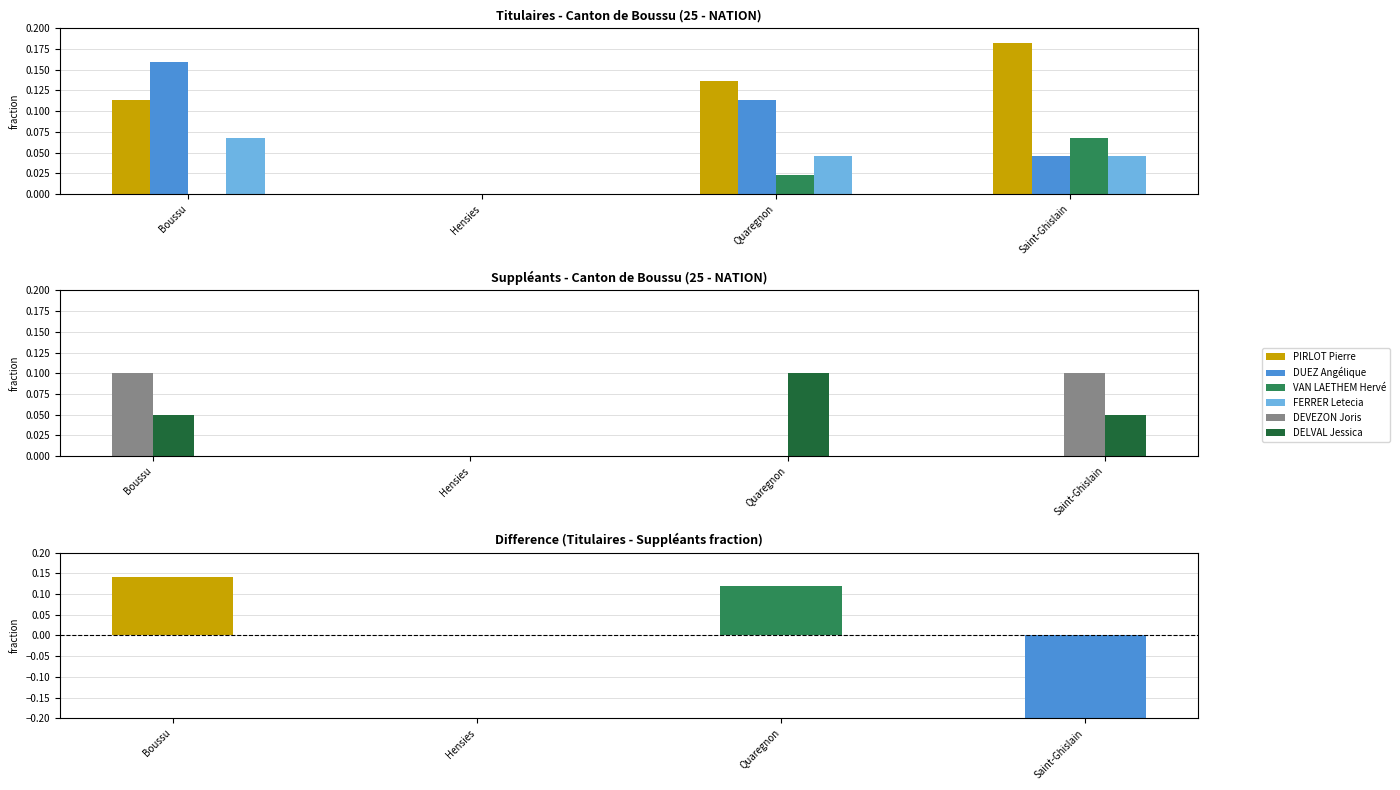

How many values in the PIRLOT Pierre series exceed 0?

3